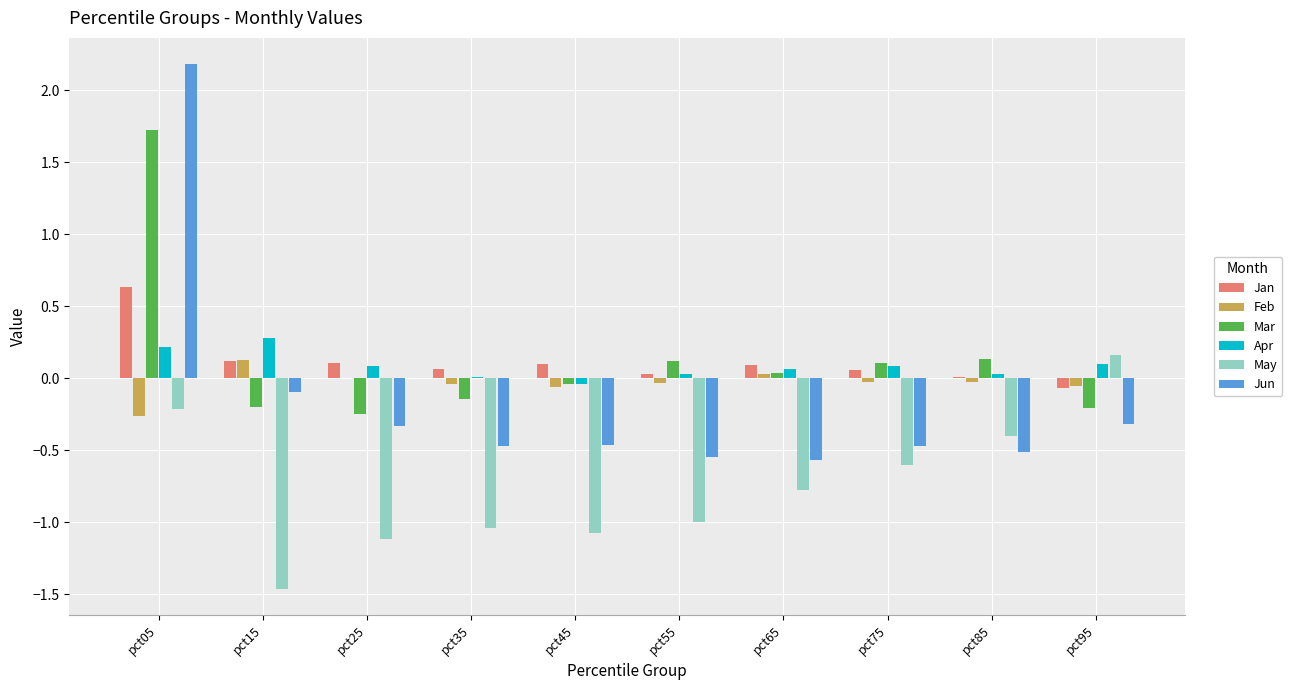

What is the sum of all May values?

-7.5